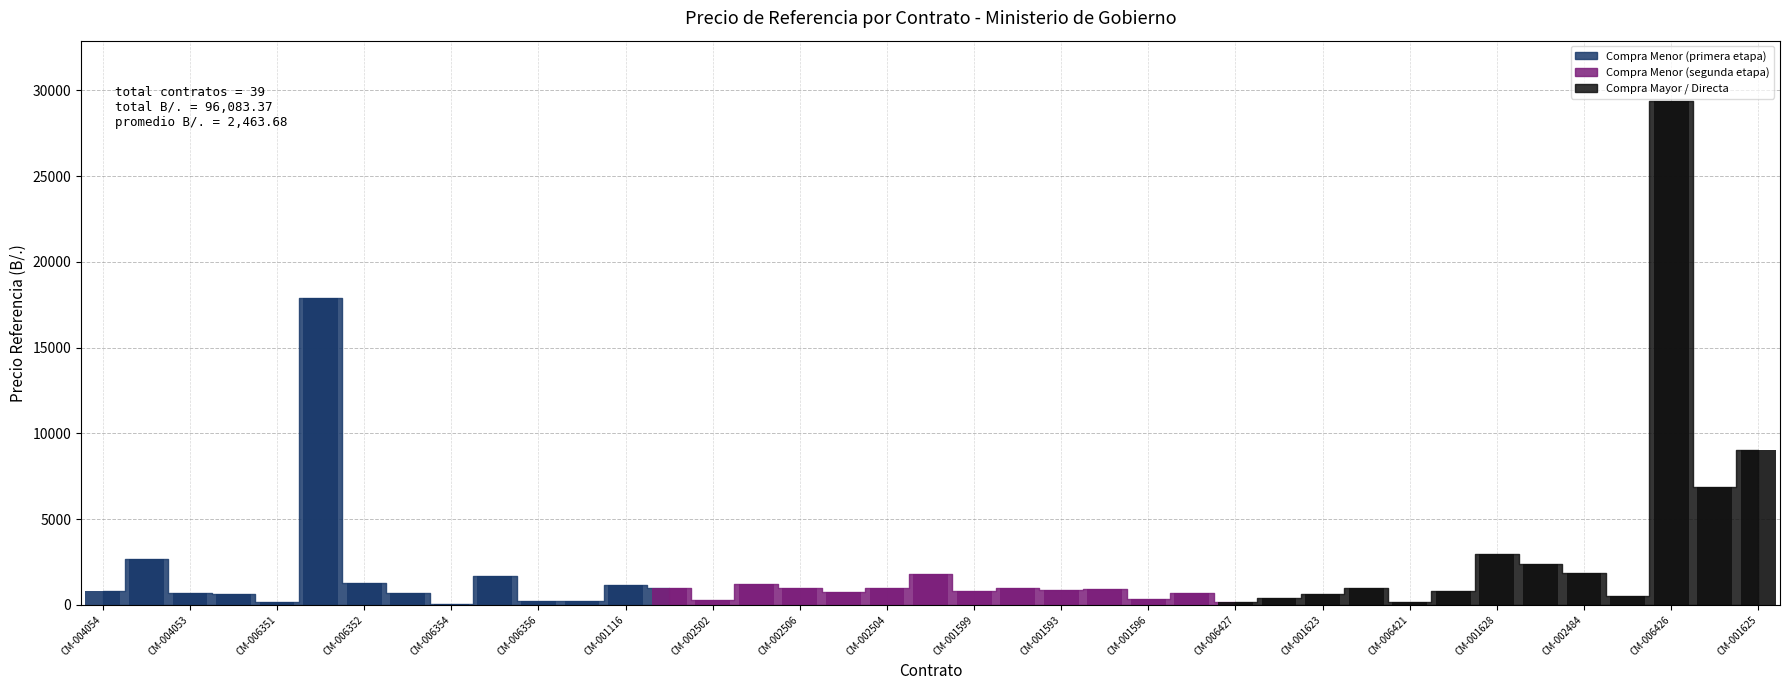

Which has a higher value, CM-001628 or CM-006351?

CM-001628